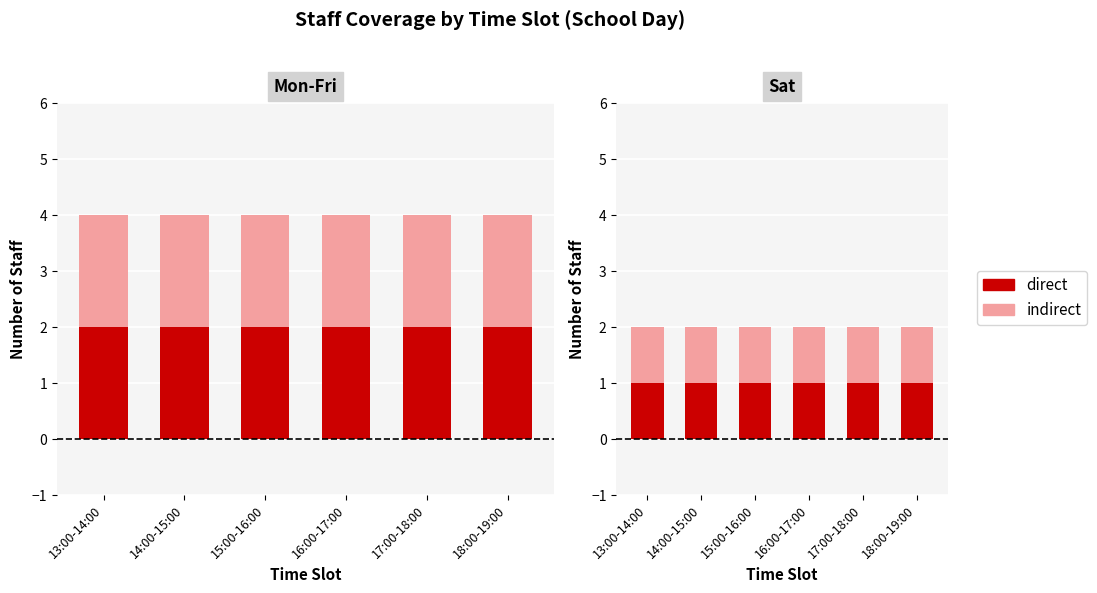

The value of Fri_total at 18:00-19:00 is 4. True or false?

True